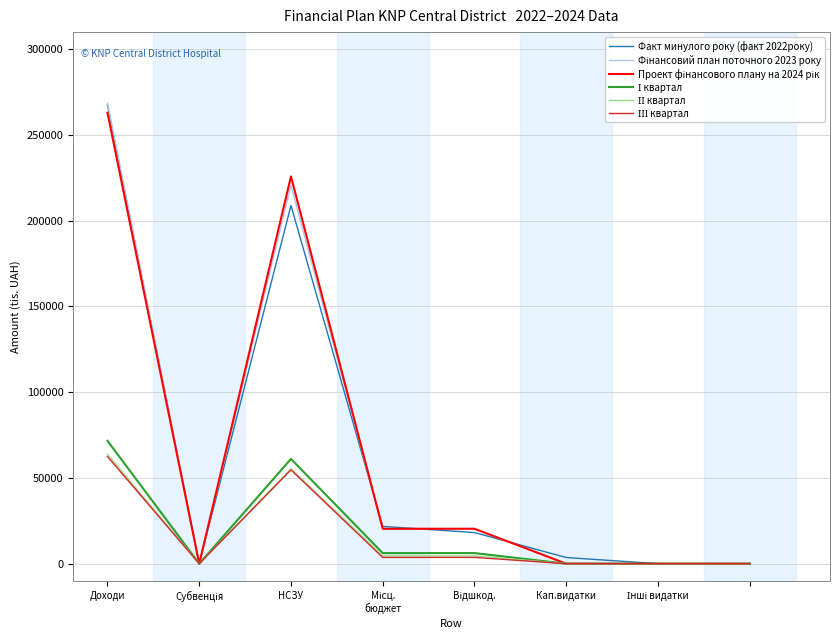

What is the greatest value displayed?

268633.9